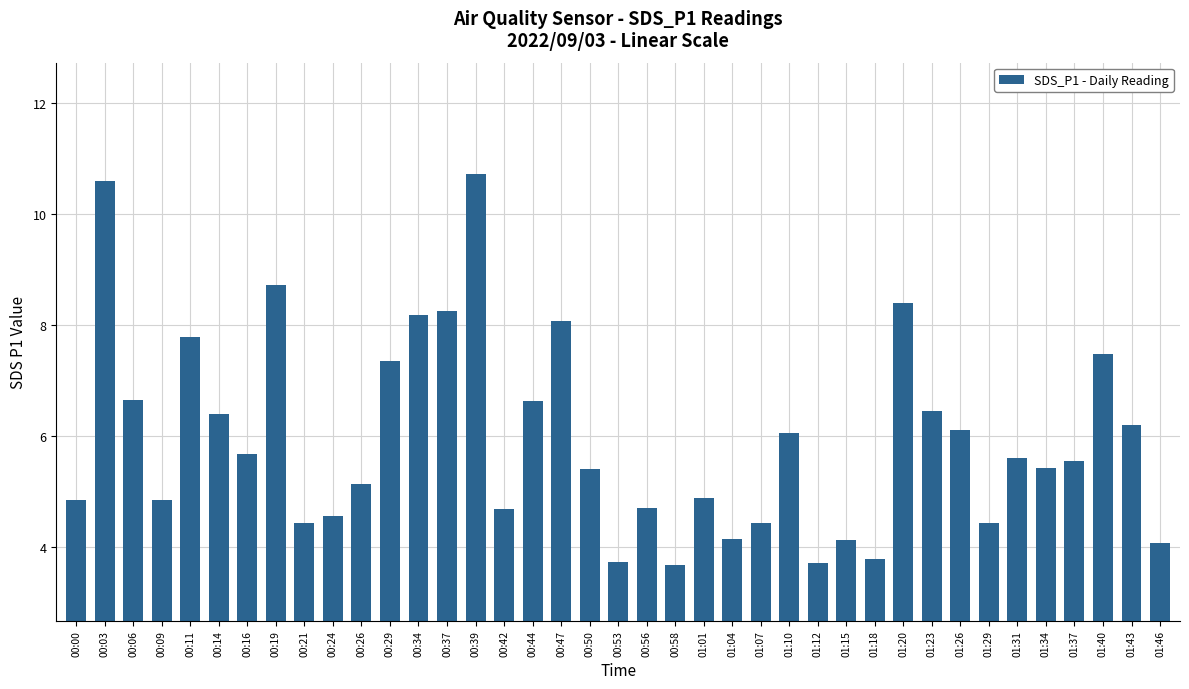

What position from the left is 00:58?

22